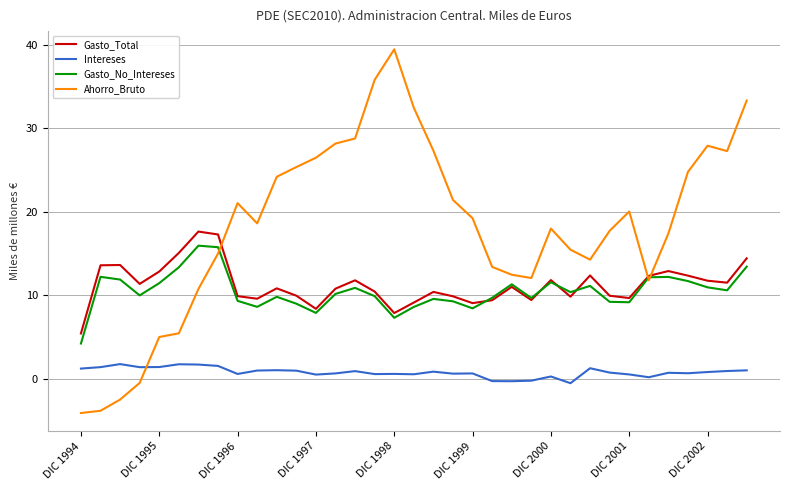

What is the difference between the maximum and minimum values in the Intereses series?

2.3